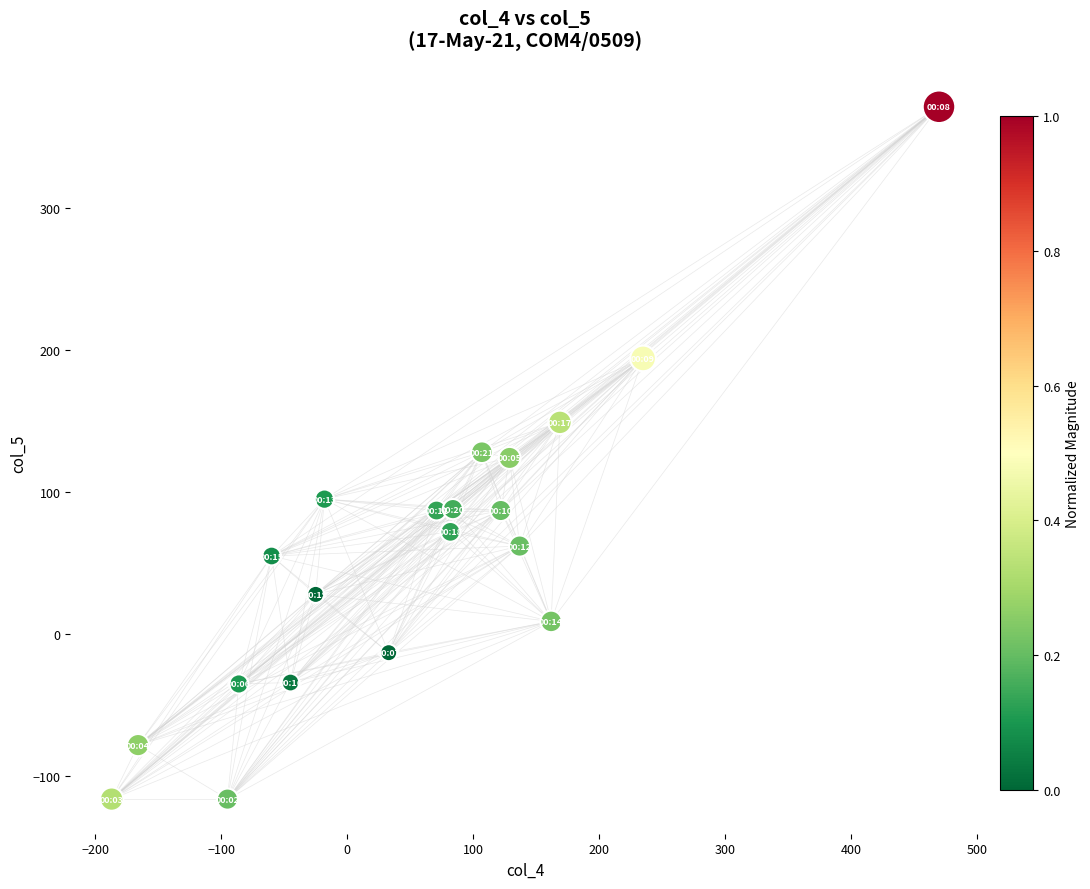

What is the range of X values (max minus min)?

657